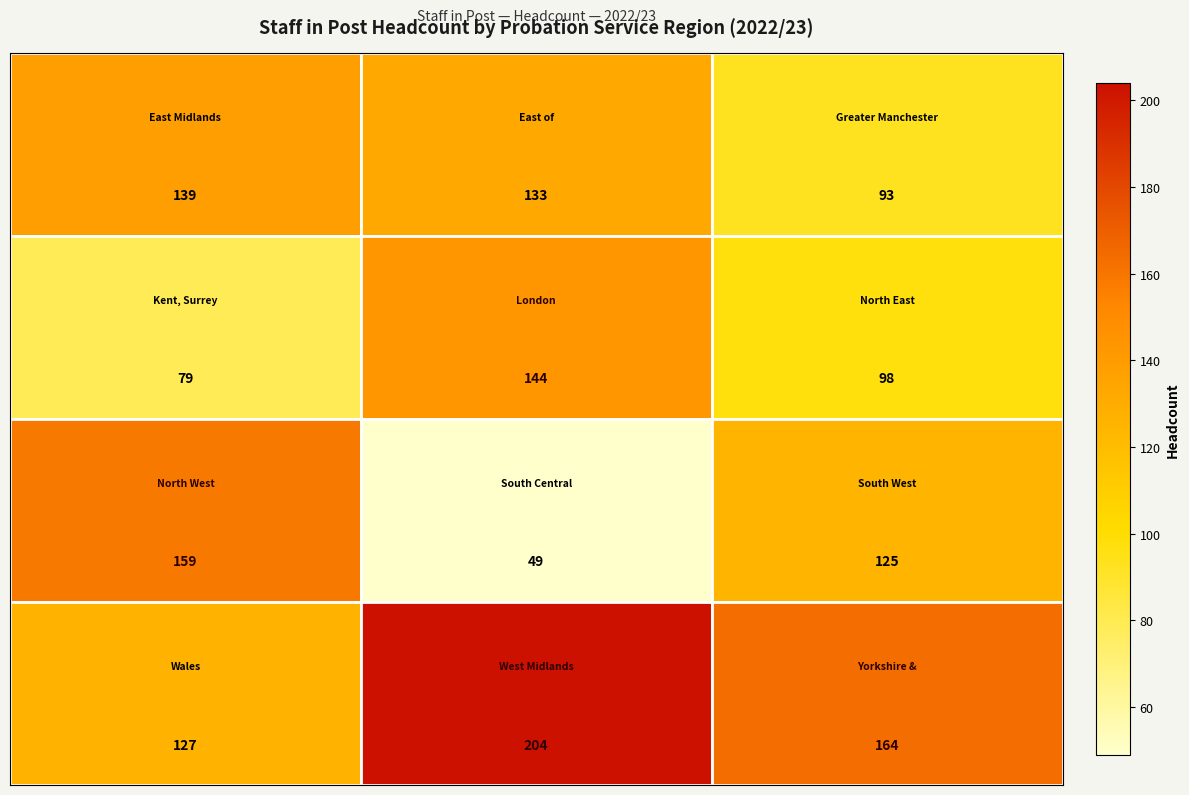

How many categories are shown in the chart?

3